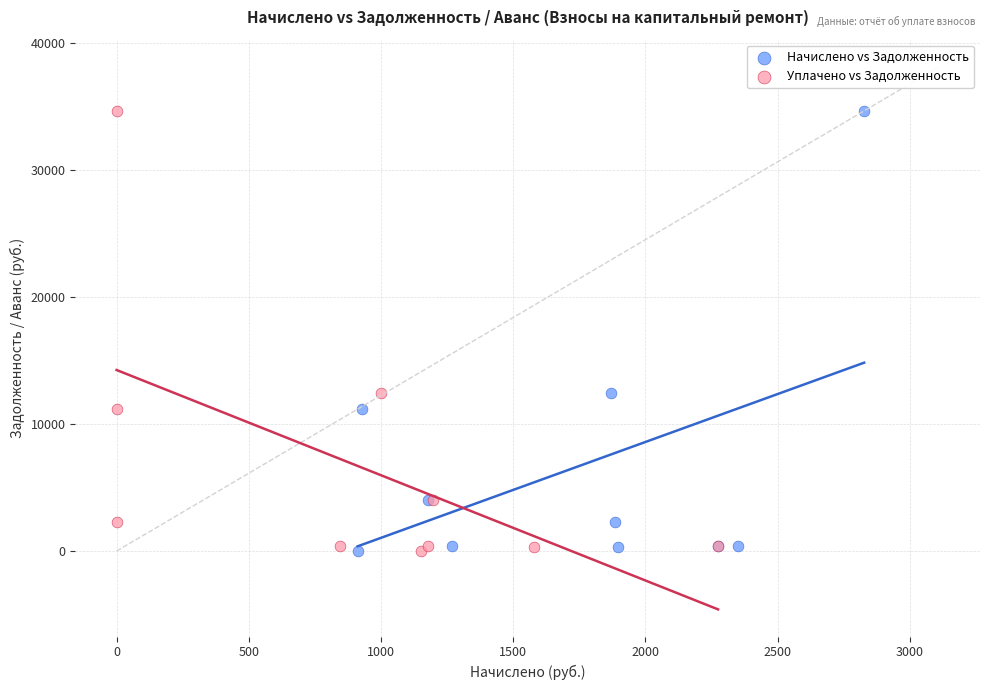

What are all the series names shown in the legend?

Начислено vs Задолженность, Уплачено vs Задолженность